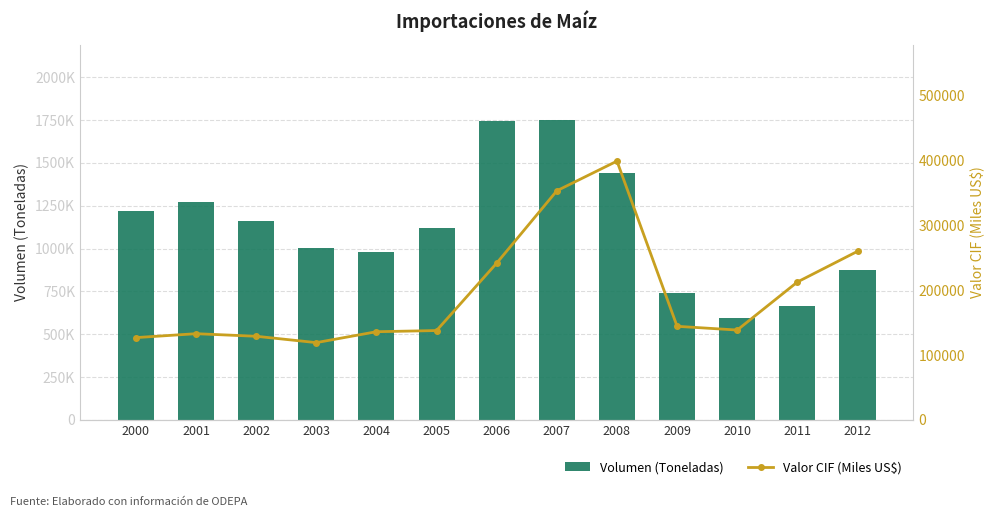

Where is Volumen (Toneladas) nearest to the value 1174203?

2002